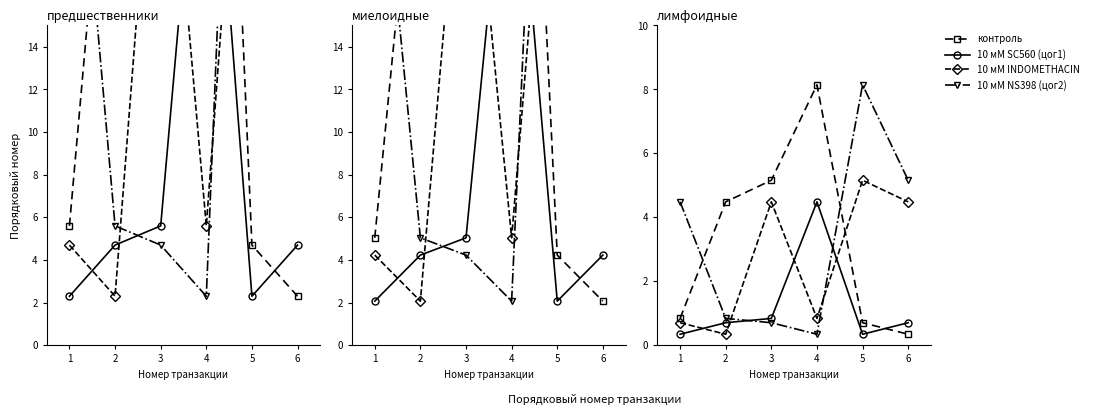

In 10 мМ SC560 (цог1), how many points are higher than both neighbors (excluding endpoints)?

1